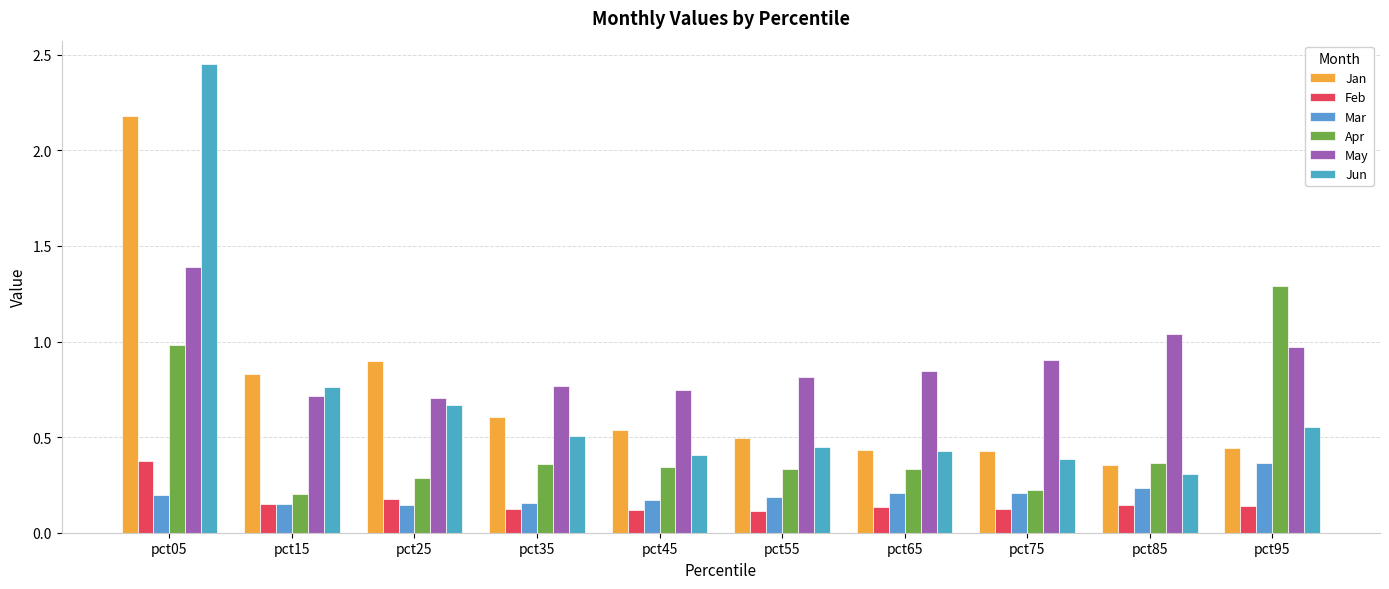

Count the number of data series in this chart.

6